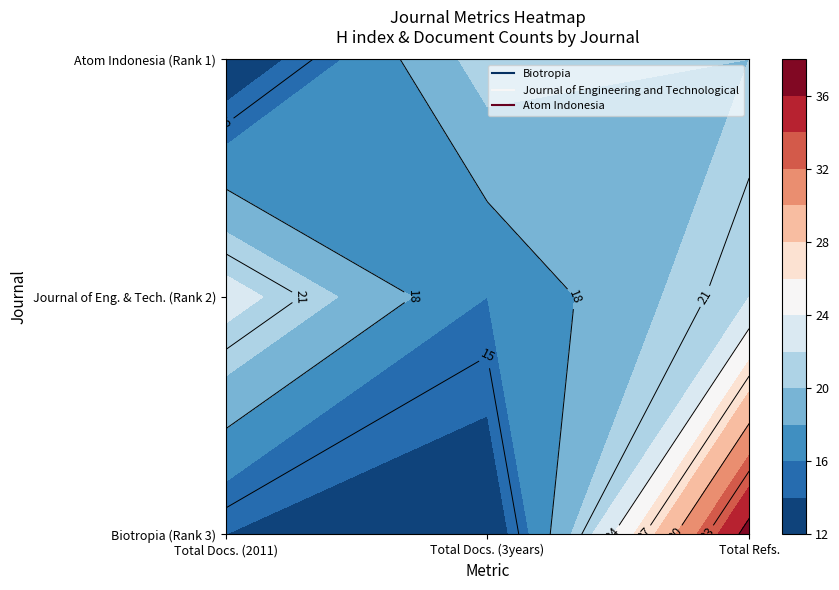

How many categories are shown in the chart?

3